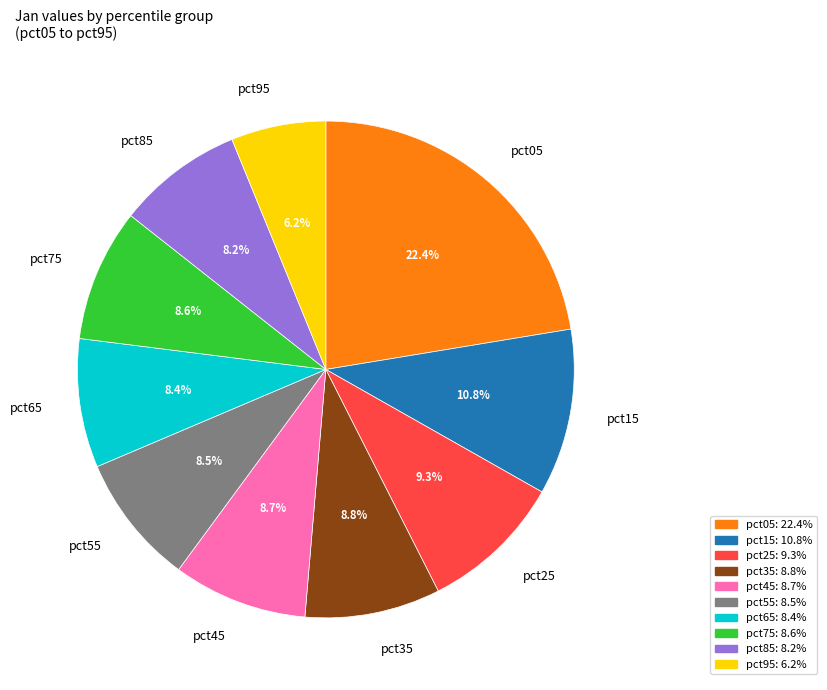

Does any single category account for the majority?

No